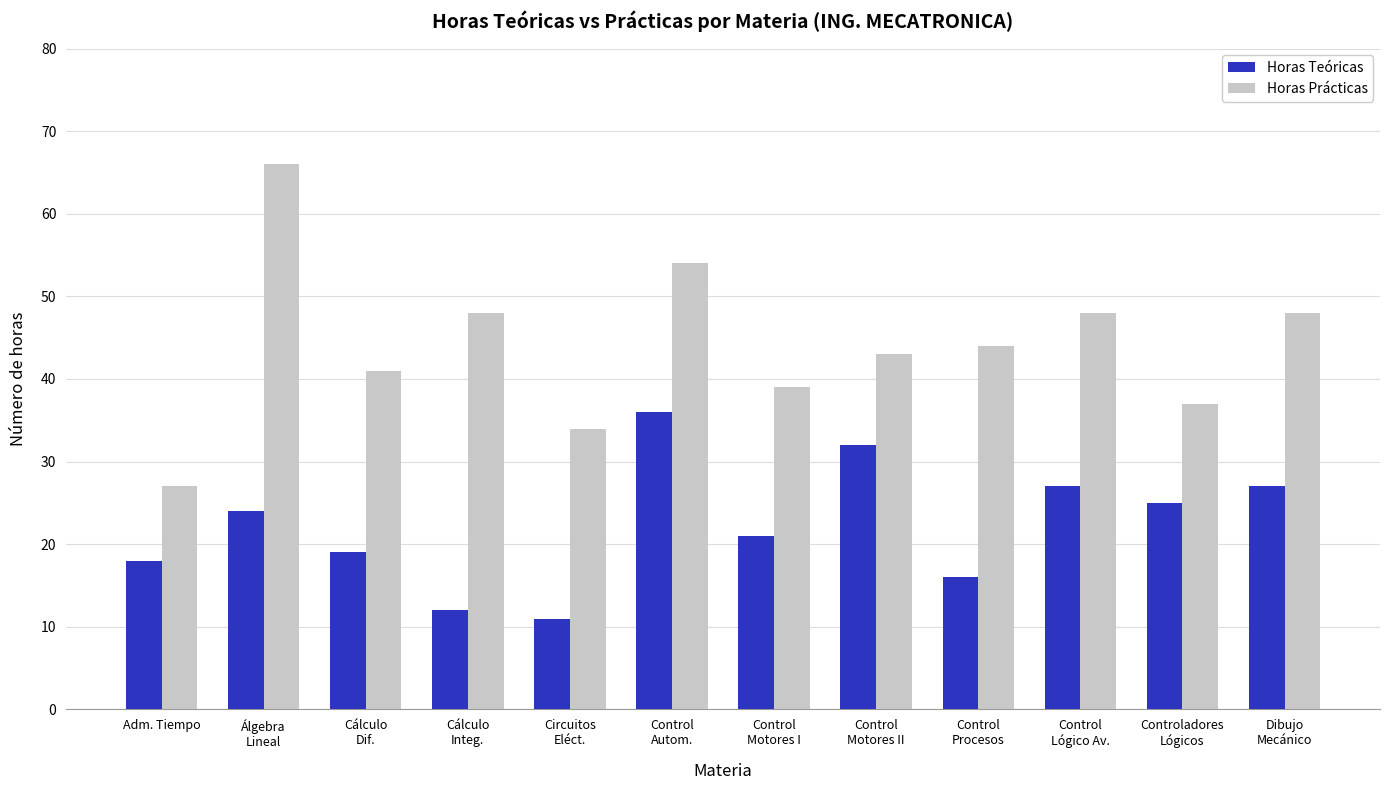

The value of Horas Teóricas at Dibujo
Mecánico is 27. True or false?

True